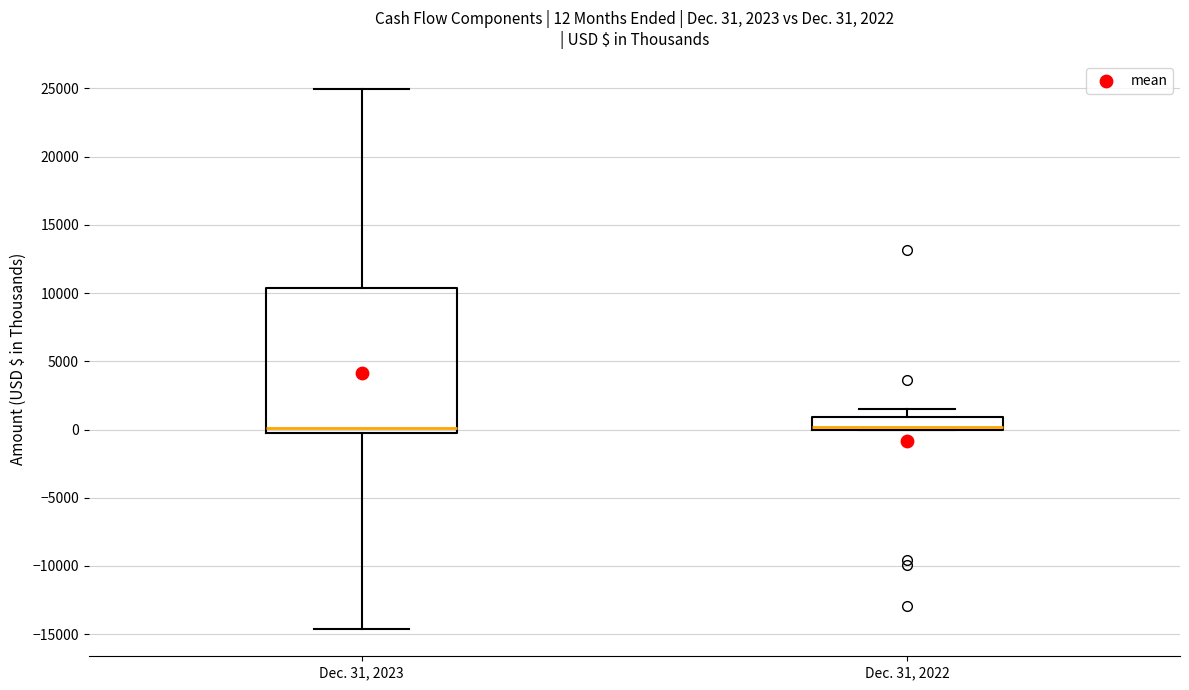

Which box is the tallest, from its lower edge to its upper edge?

Dec. 31, 2023